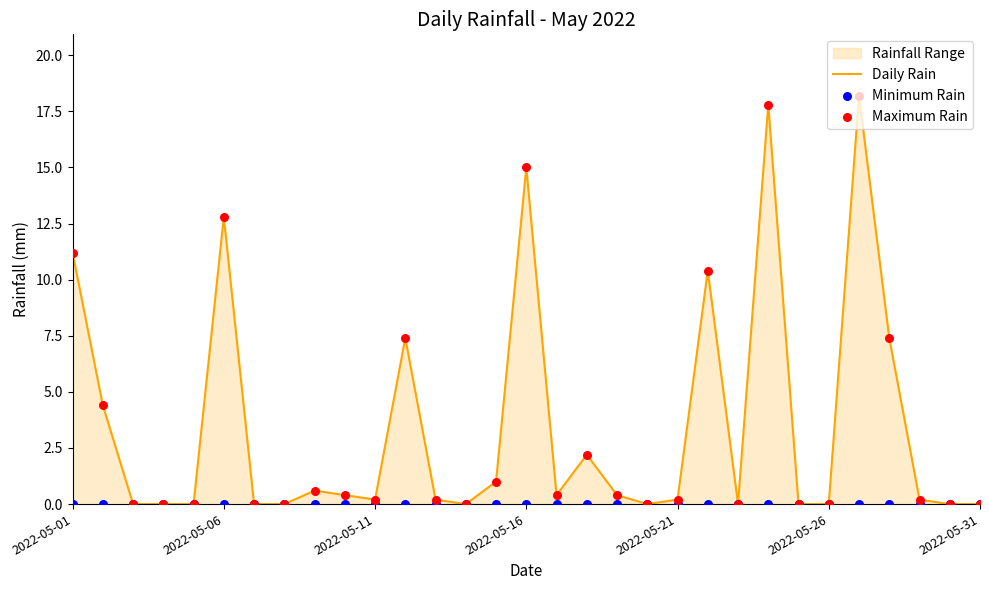

At how many categories does at least one series exceed 7?

8